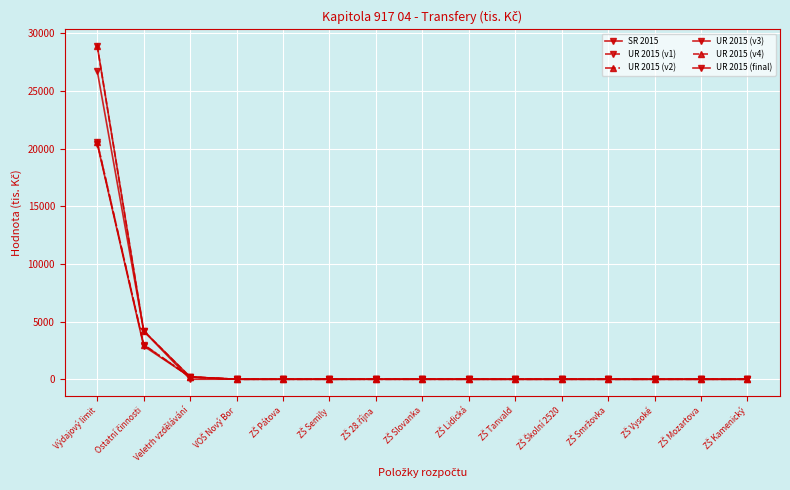

Does the chart have visible grid lines?

Yes